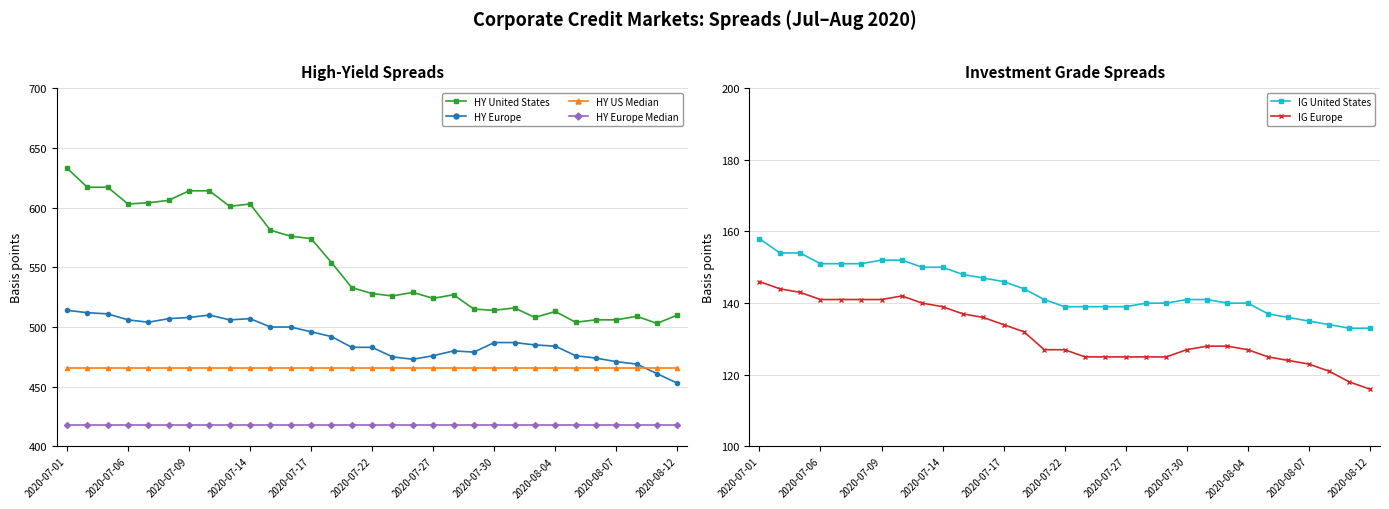

True or false: HY Europe and HY United States cross at least once.

False